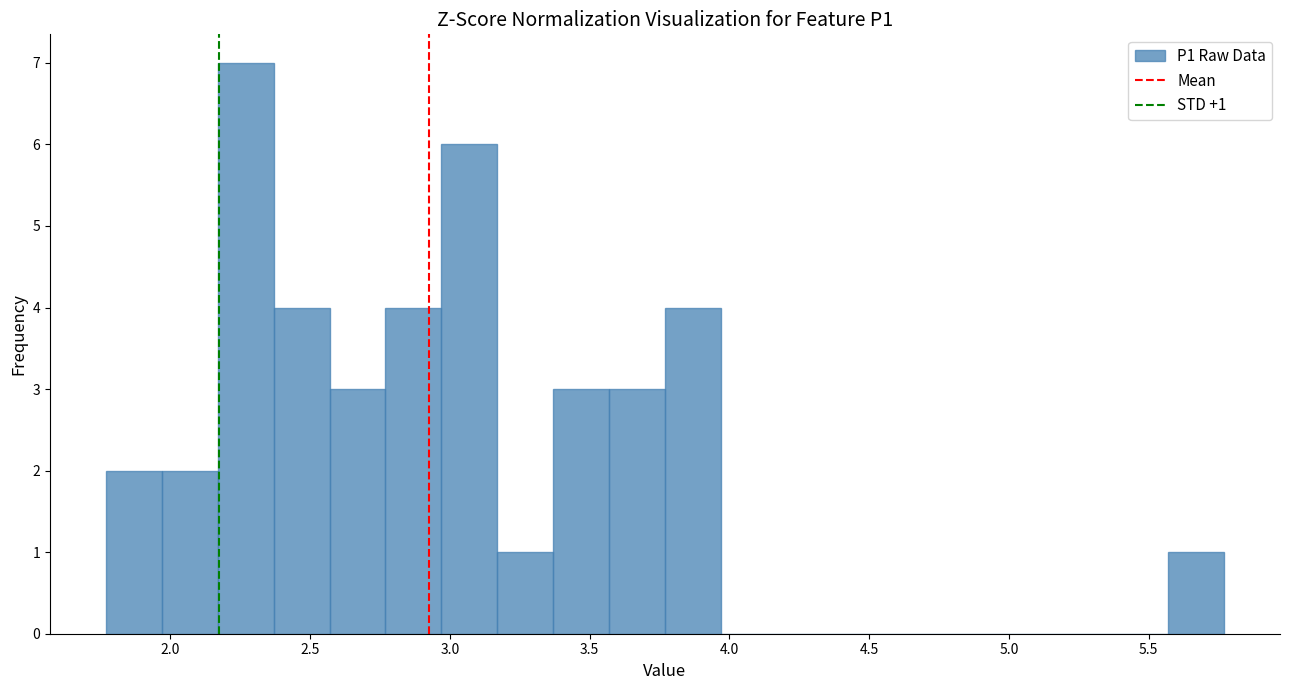

Which range on the x-axis has the tallest bar?

2.17 to 2.37